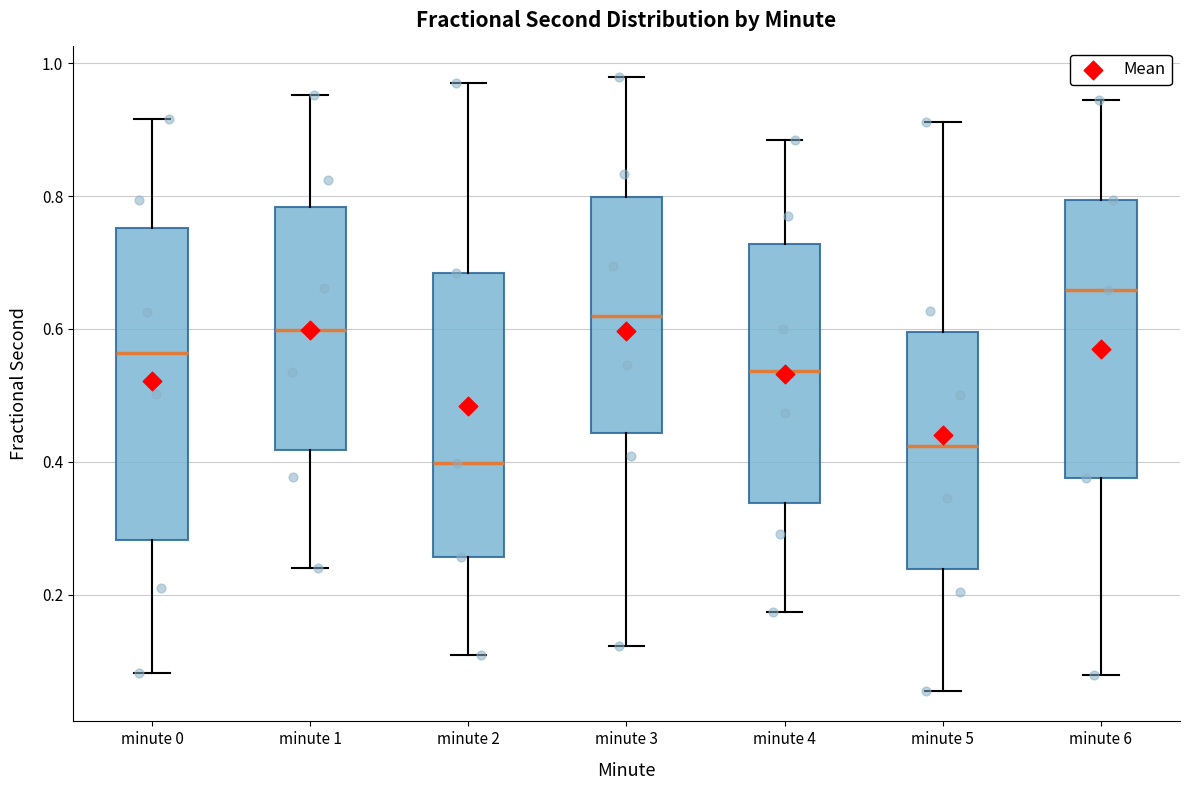

Where is the lower edge of the box for minute 4 on the y-axis? The values are not printed on the chart, so give them approximately, as read against the axis.

0.34